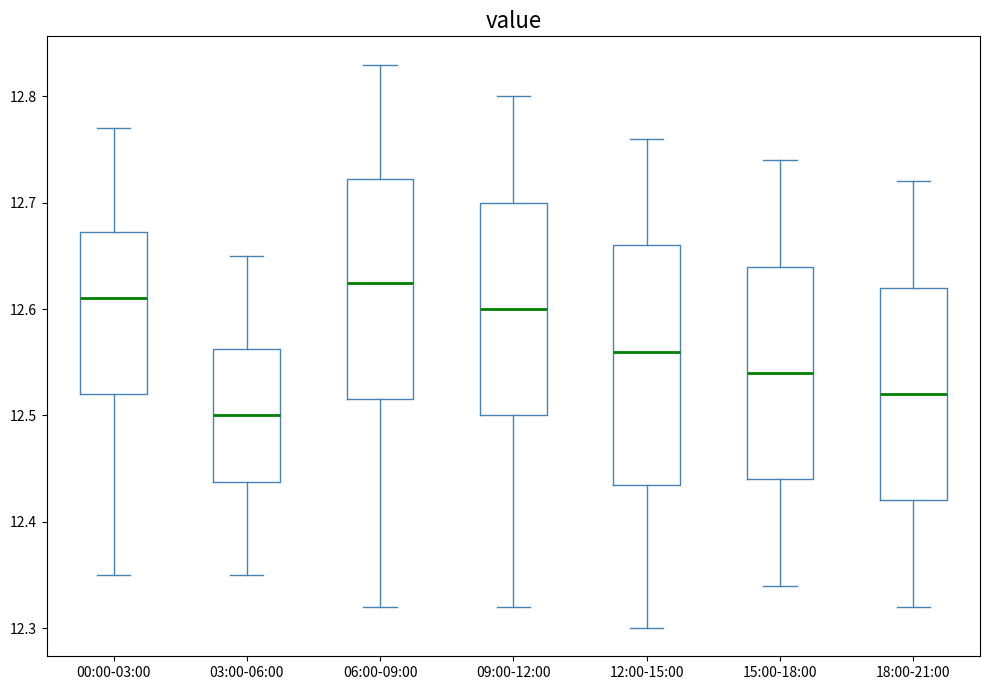

Comparing the boxes themselves (not the whiskers), which one is the tallest?

12:00-15:00